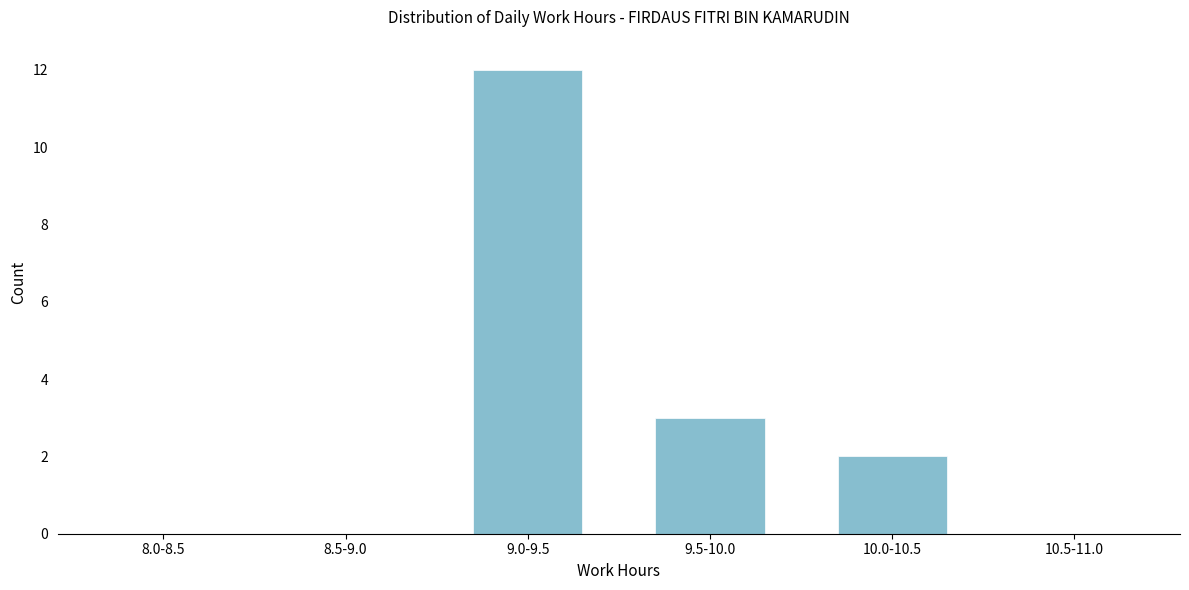

Reading left to right, extract all data points from this chart.

8.0-8.5=0	8.5-9.0=0	9.0-9.5=12	9.5-10.0=3	10.0-10.5=2	10.5-11.0=0